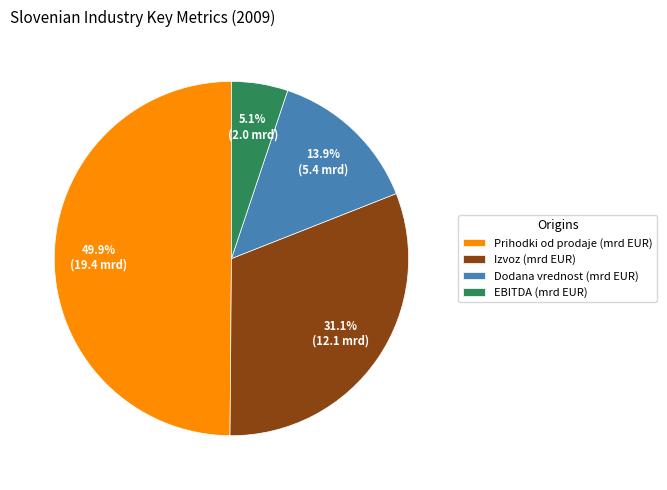

Does Izvoz (mrd EUR) account for over 50% of the chart?

No